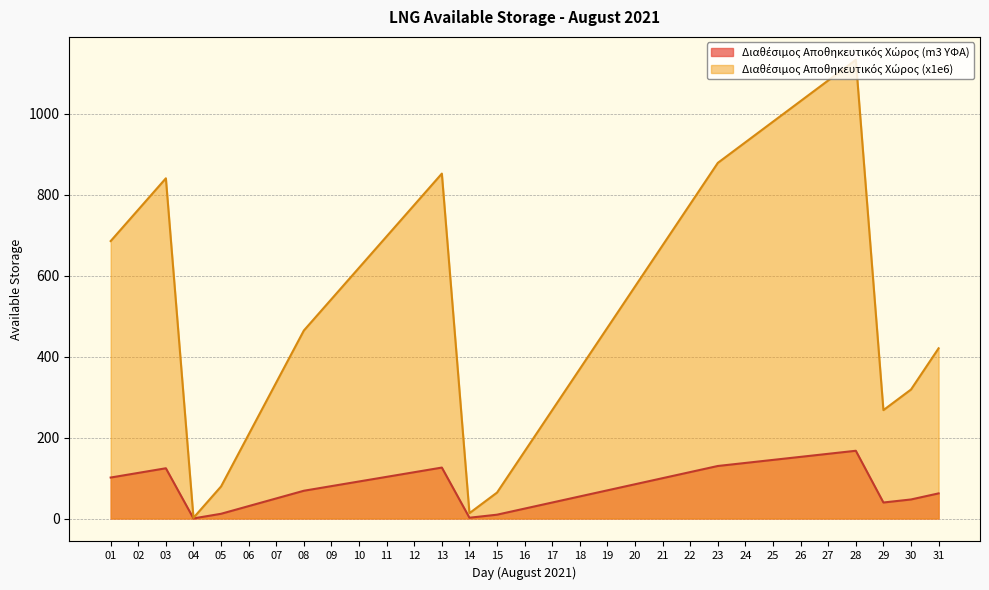

What is the smallest value displayed?

0.3